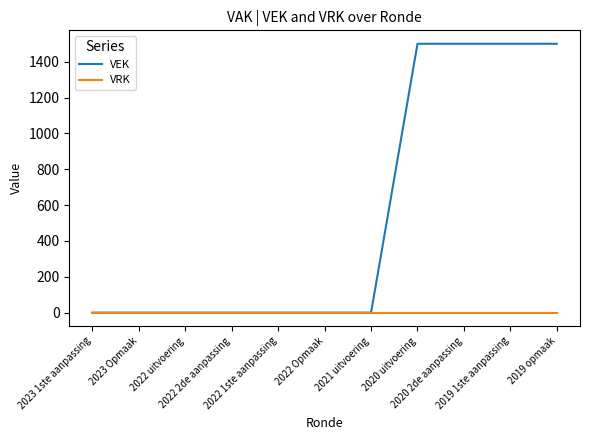

Which series has the largest range (max minus min)?

VEK